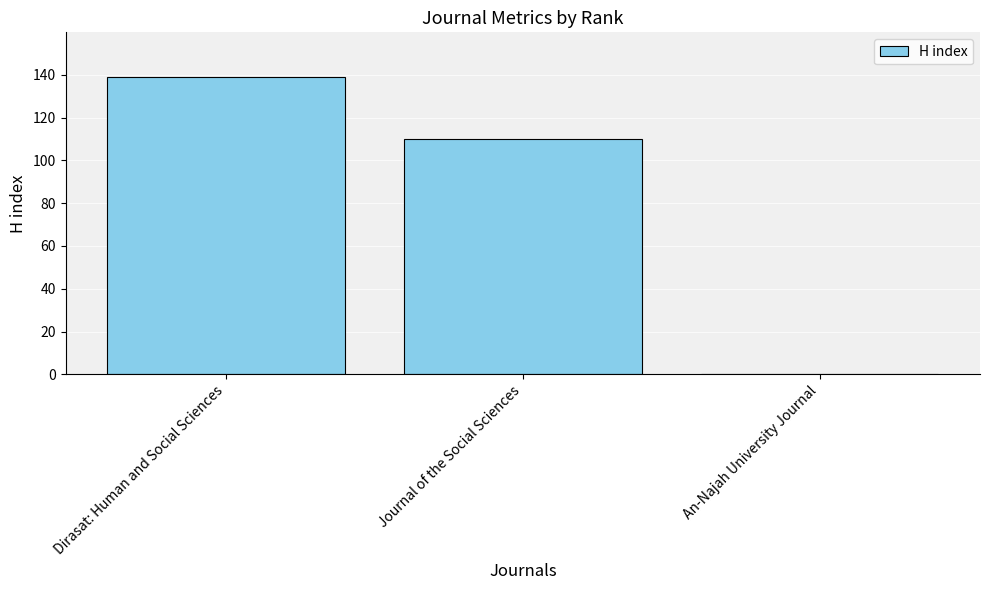

What is the average value?

83